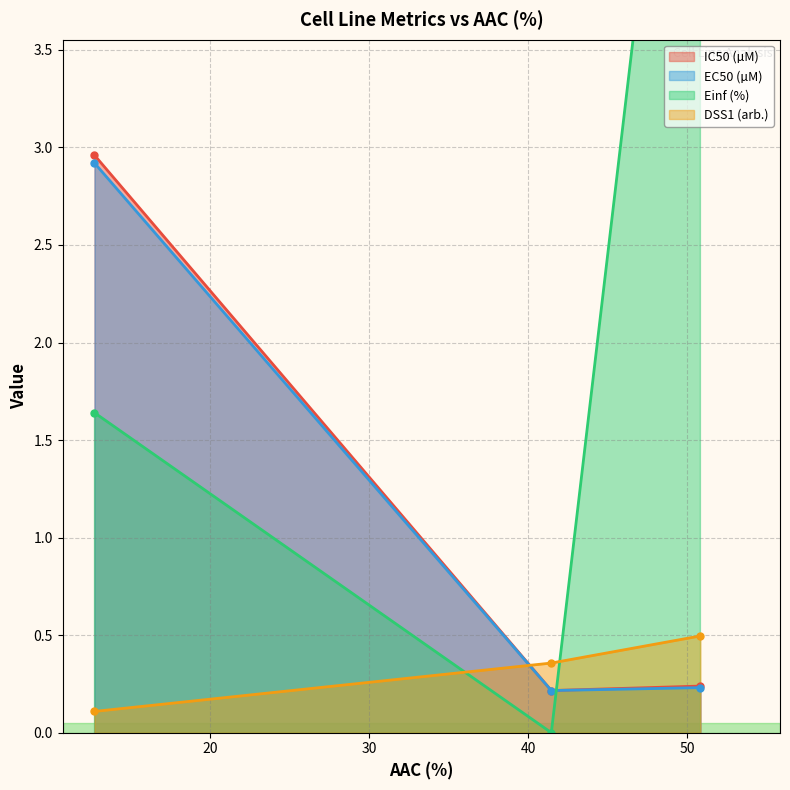

The Einf (%) series shows 9.5 at CTRPv2. True or false?

False